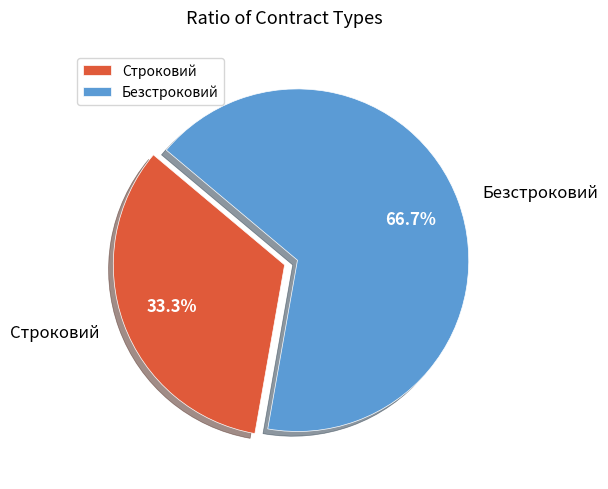

Between Безстроковий and Строковий, which is larger?

Безстроковий